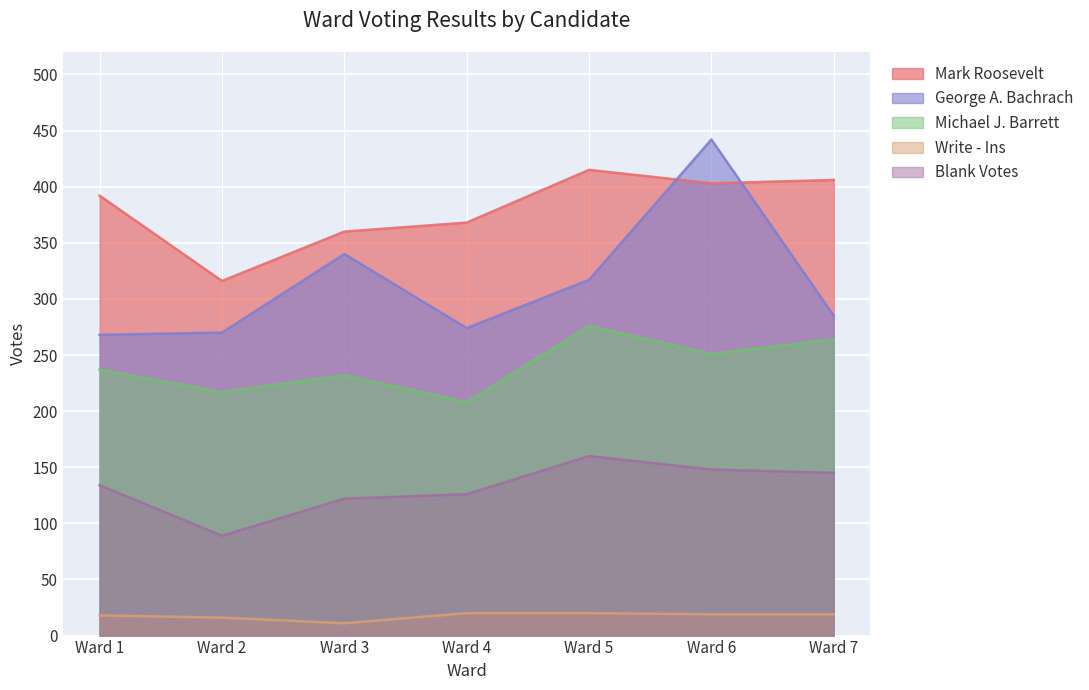

Reading left to right, extract all data points from this chart.

Mark Roosevelt: Ward 1=392	Ward 2=316	Ward 3=360	Ward 4=368	Ward 5=415	Ward 6=403	Ward 7=406
George A. Bachrach: Ward 1=268	Ward 2=270	Ward 3=340	Ward 4=274	Ward 5=317	Ward 6=442	Ward 7=285
Michael J. Barrett: Ward 1=237	Ward 2=217	Ward 3=232	Ward 4=208	Ward 5=276	Ward 6=251	Ward 7=264
Write - Ins: Ward 1=18	Ward 2=16	Ward 3=11	Ward 4=20	Ward 5=20	Ward 6=19	Ward 7=19
Blank Votes: Ward 1=134	Ward 2=89	Ward 3=122	Ward 4=126	Ward 5=160	Ward 6=148	Ward 7=145